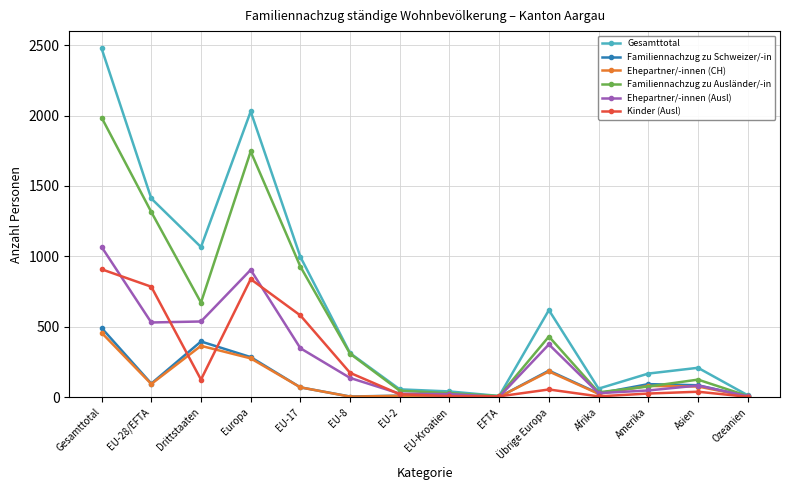

What is the value of the Familiennachzug zu Schweizer/-in point at the 8th from the left?

12